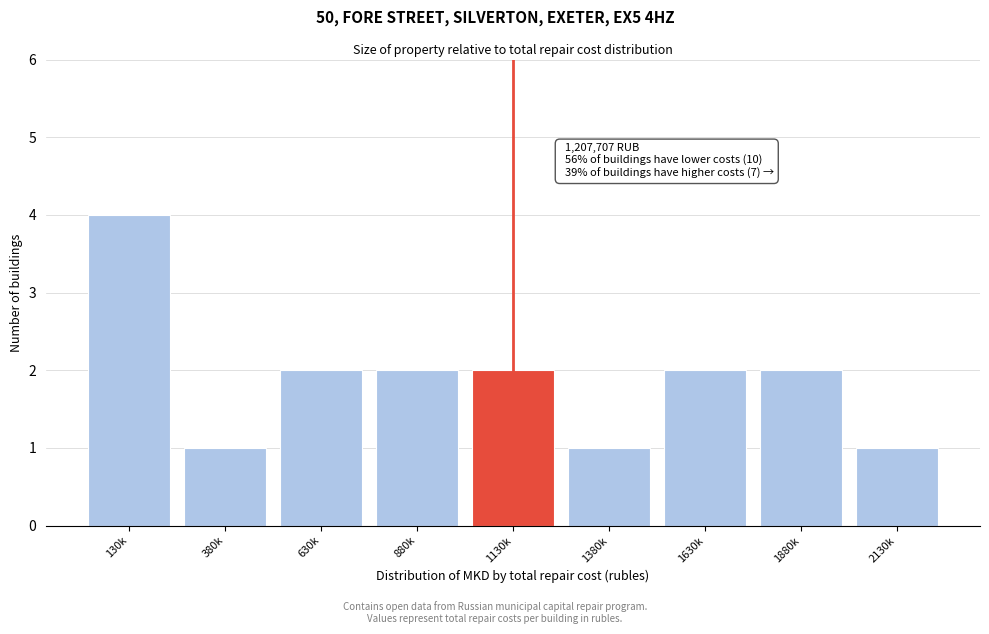

Reading right to left, what are all the values shown in this chart?

2130k=1	1880k=2	1630k=2	1380k=1	1130k=2	880k=2	630k=2	380k=1	130k=4